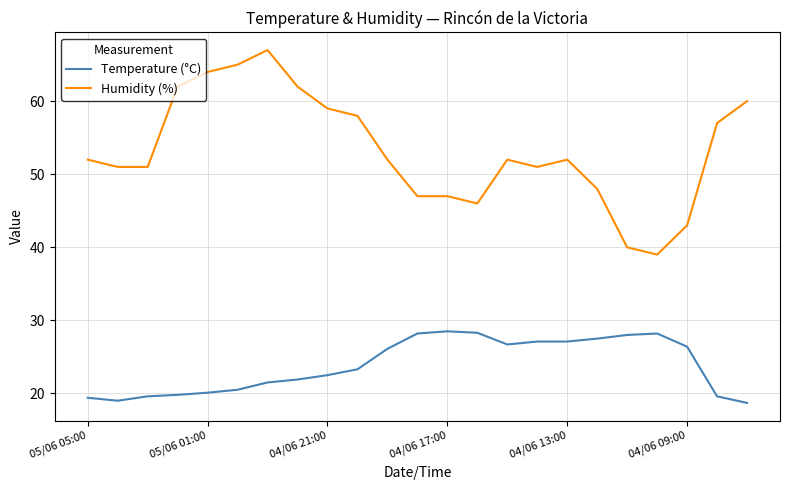

Which series has the widest spread of values?

Humidity (%)